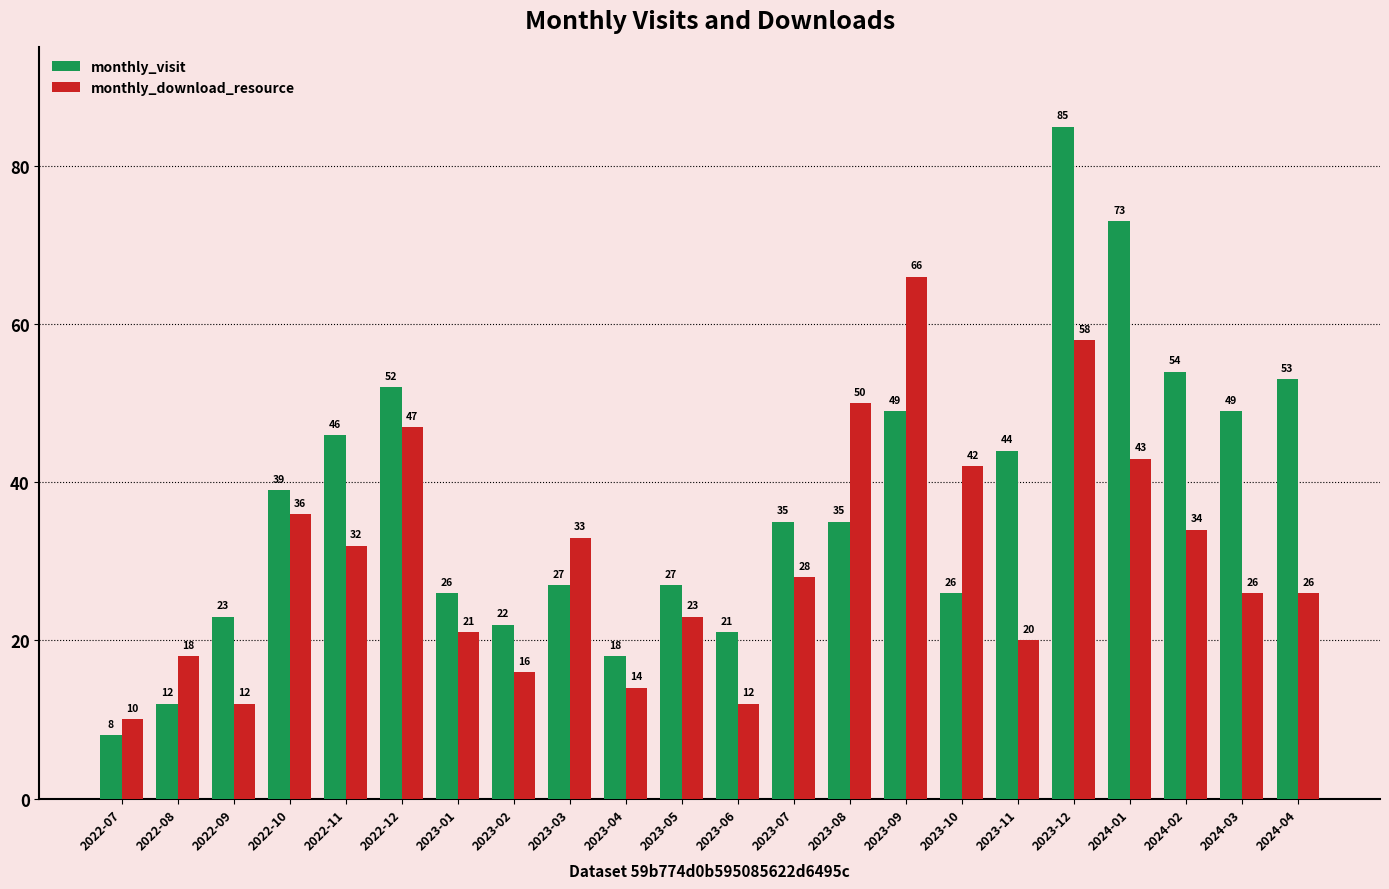

List the series in order of their peak value, lowest first.

monthly_download_resource, monthly_visit